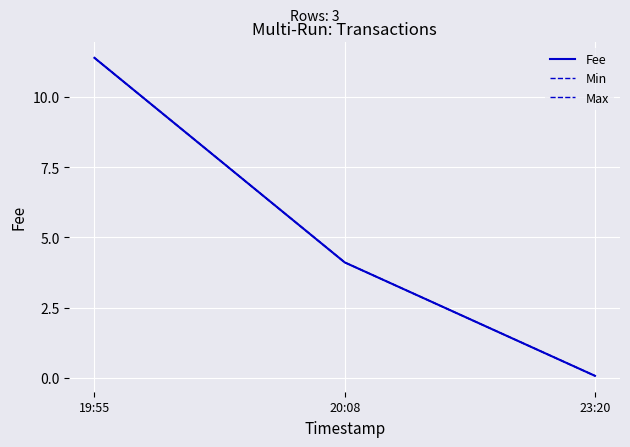

What is the label of the 1st point from the right?

23:20